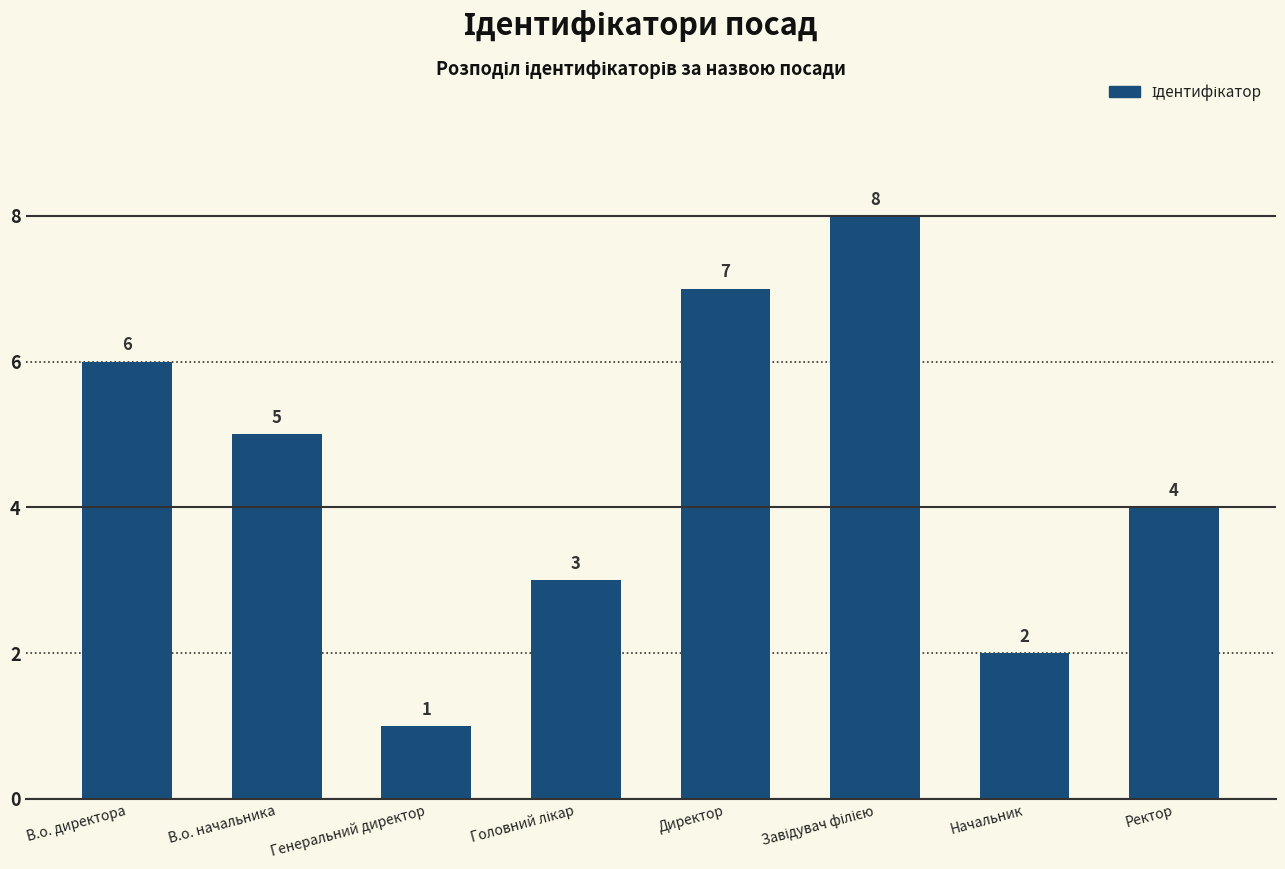

What is the difference between the maximum and second lowest values?

6